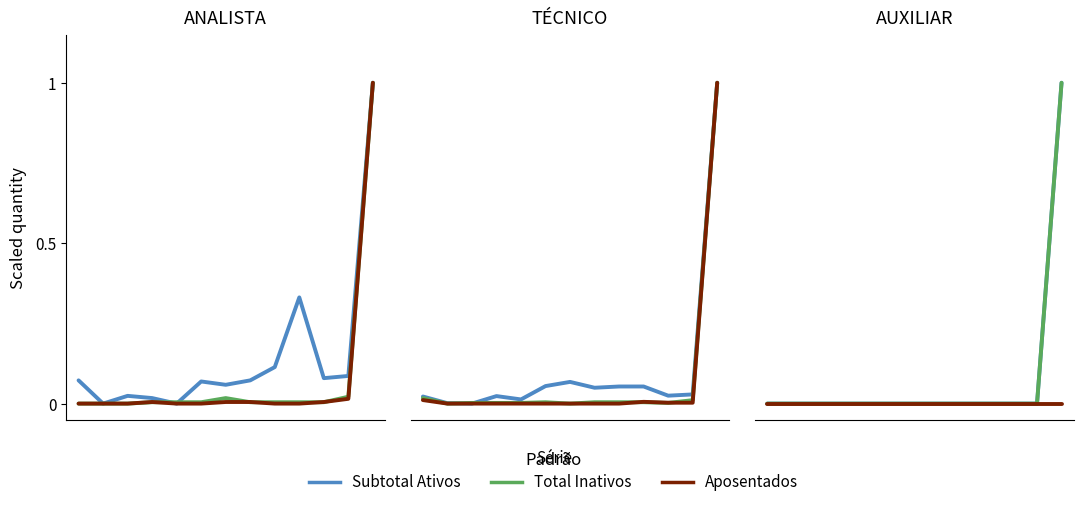

True or false: Aposentados and Subtotal Ativos cross at least once.

False